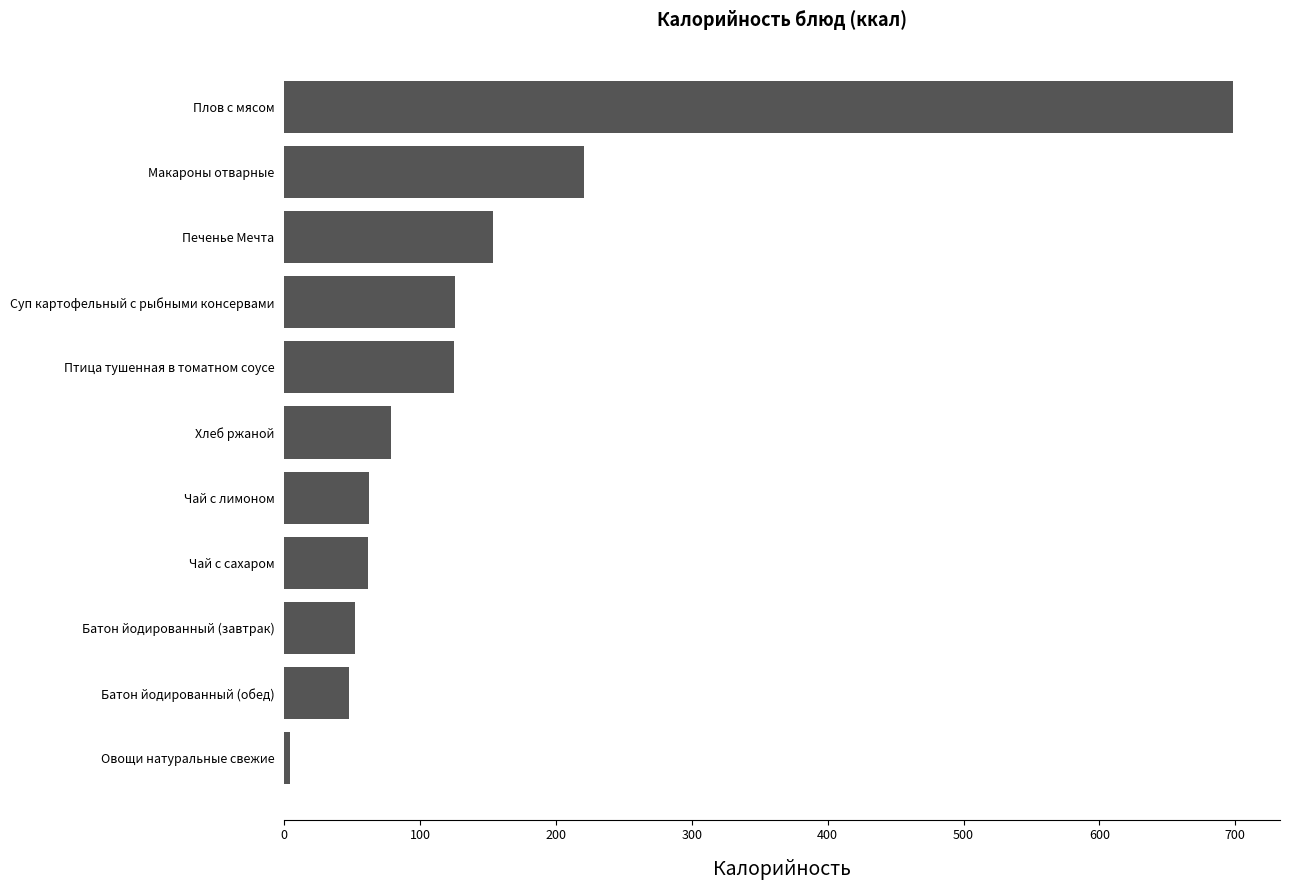

What is the difference between the maximum and minimum values?

694.1